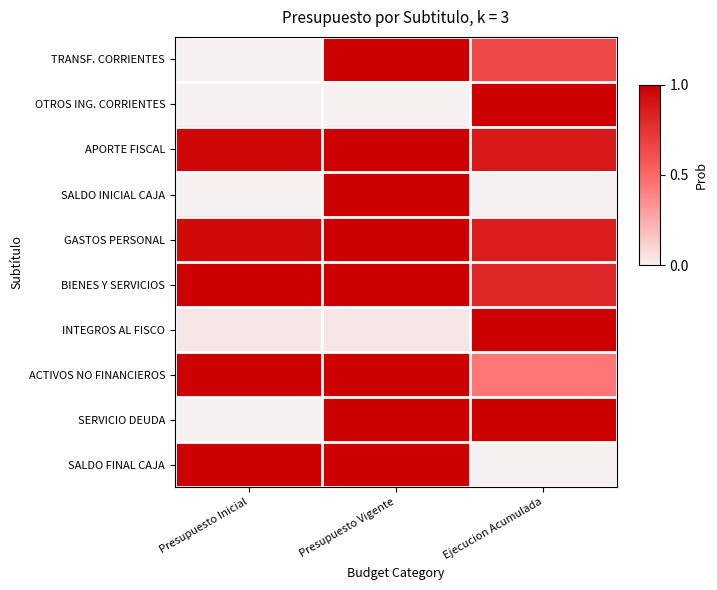

Count the number of data series in this chart.

10